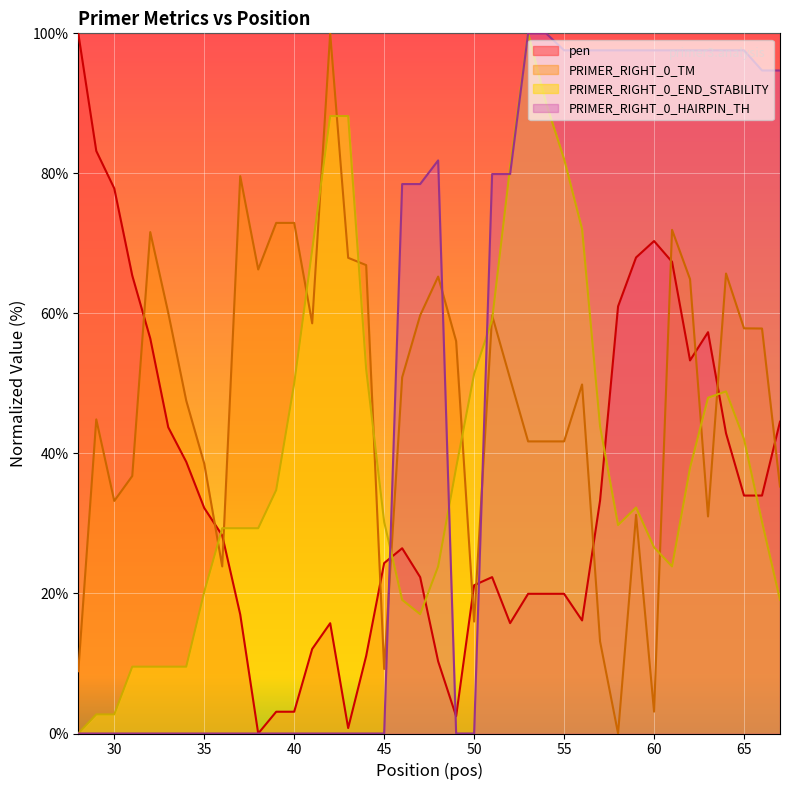

Does the chart display data point markers on the line(s)?

No